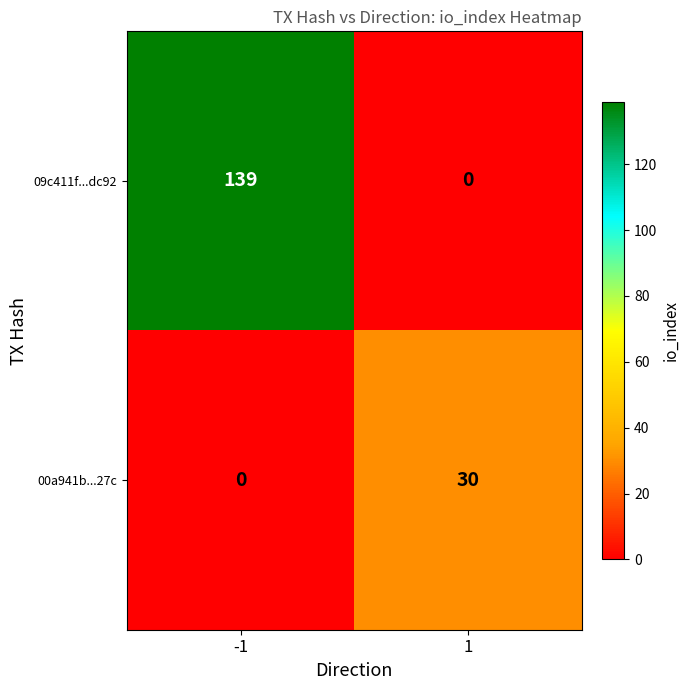

At which category is the sum across all series the highest?

-1